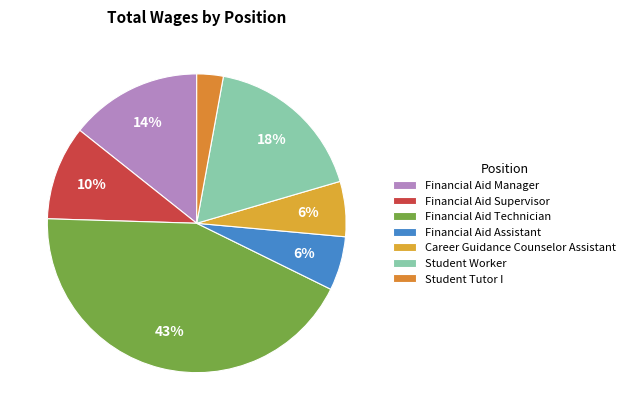

True or false: Student Tutor I accounts for 16% of the total.

False